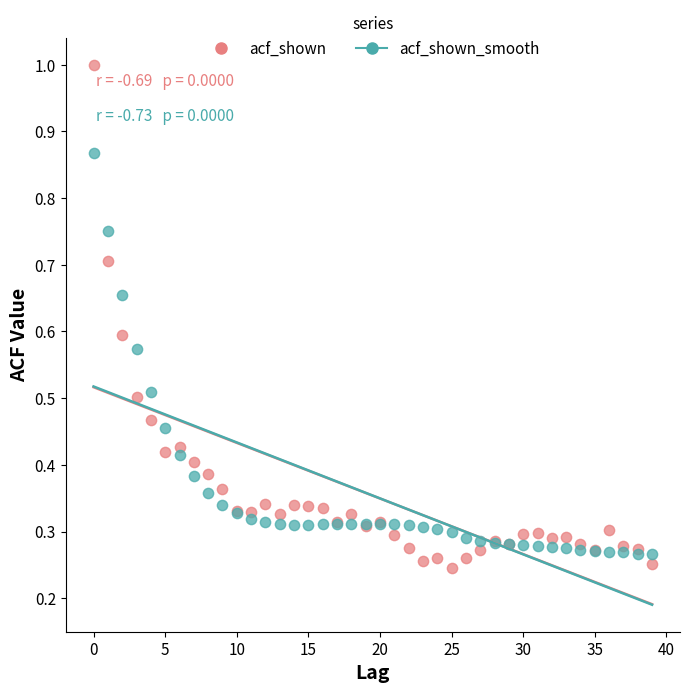

Which series has the largest Y range (max minus min)?

acf_shown